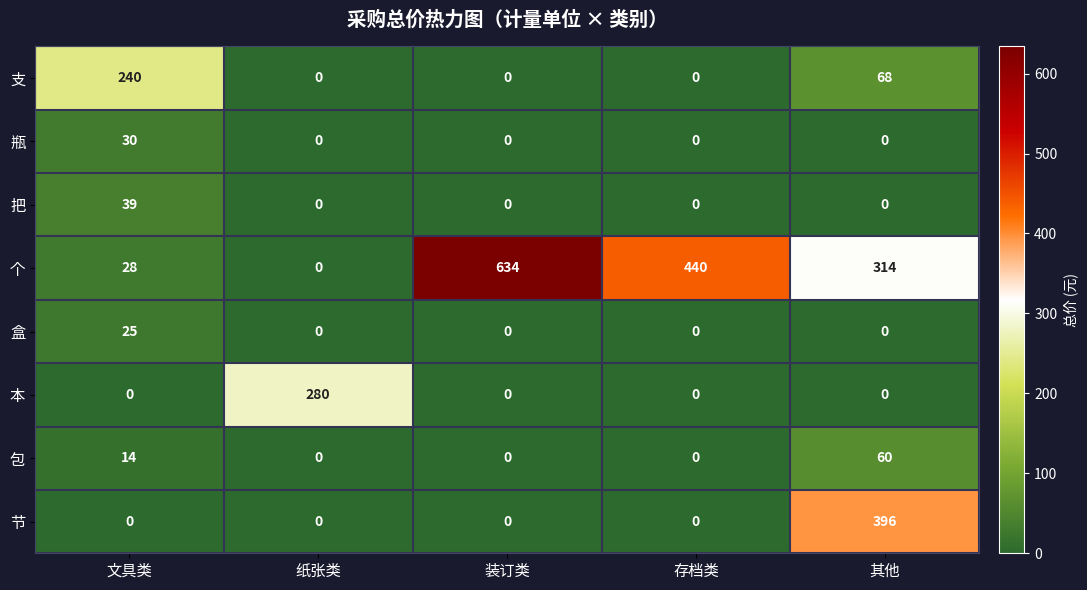

Which label corresponds to the largest value in the chart?

装订类